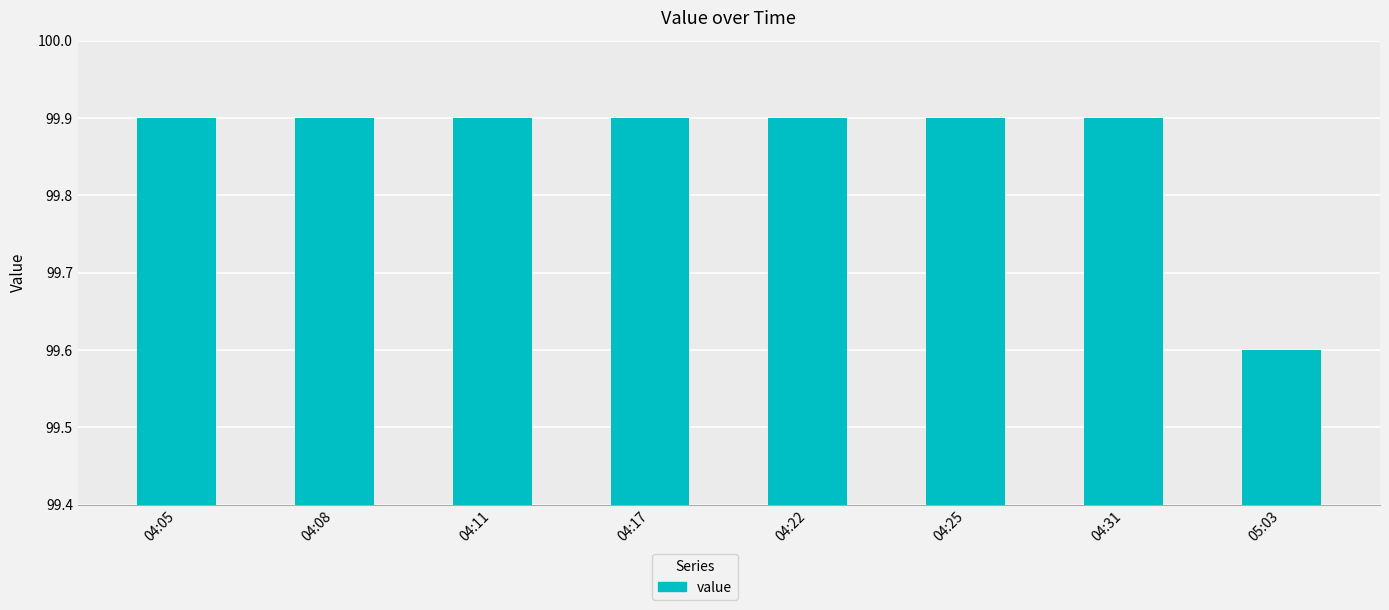

What position from the right is 04:11?

6